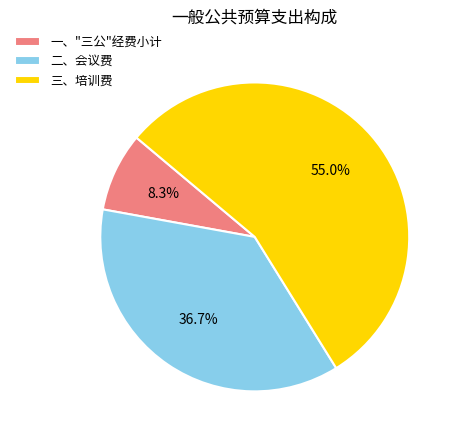

Is it true that 一、"三公"经费小计 is 2% of the pie?

False